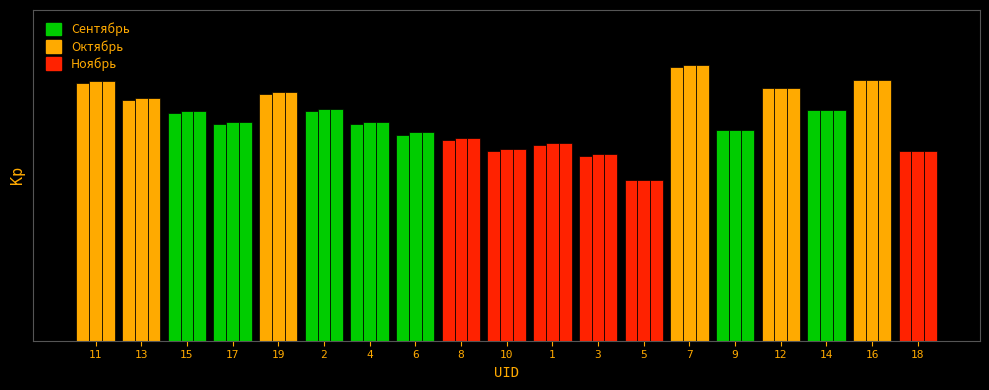

Does the chart contain any negative values?

No